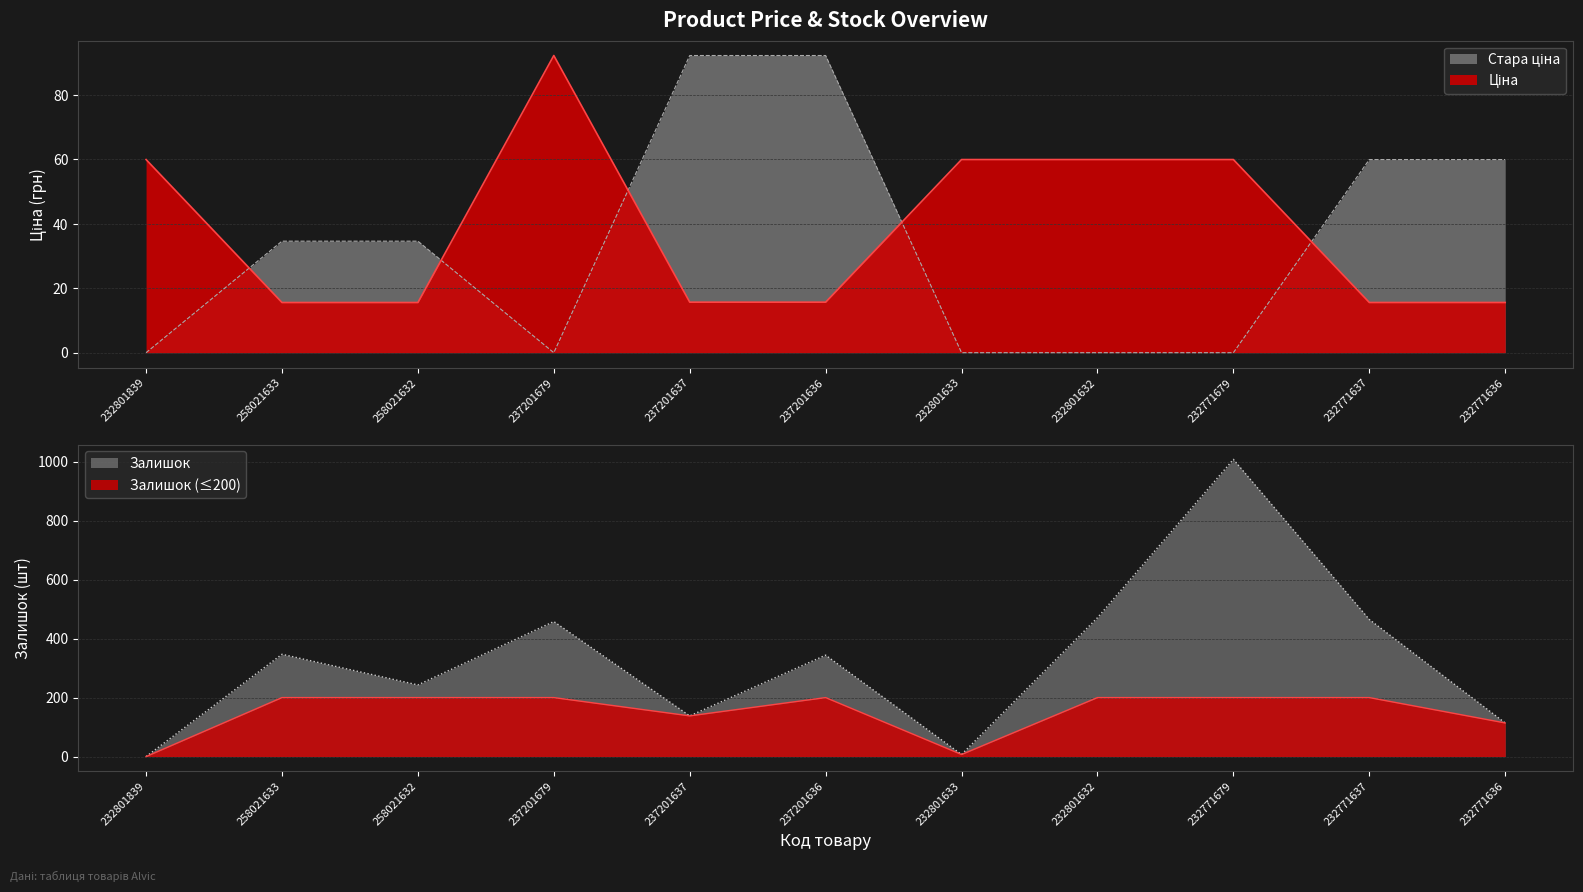

What position from the left is 232801839?

1